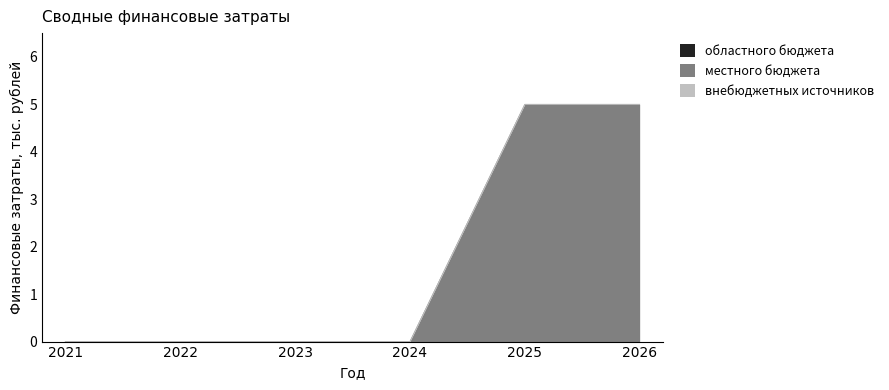

The value of местного бюджета at 2022 is 0. True or false?

True